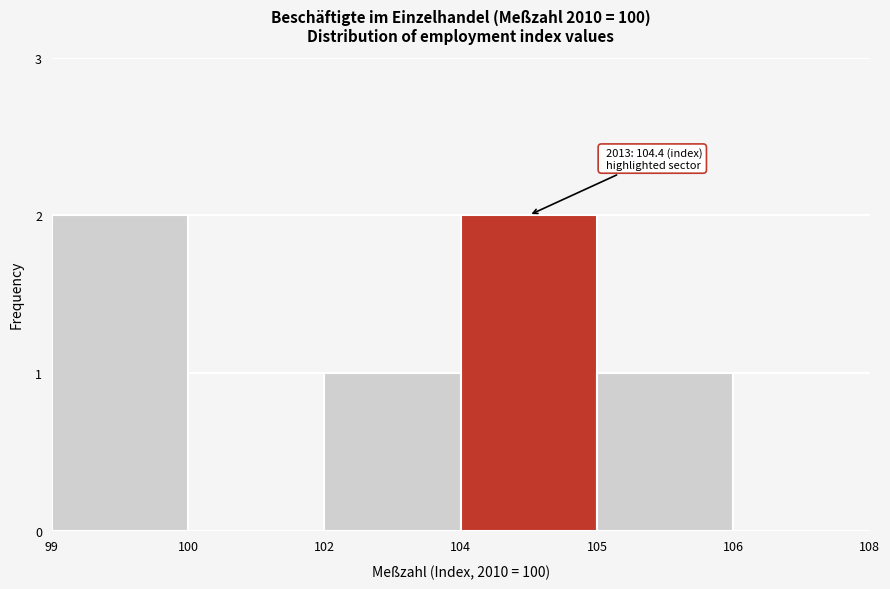

Reading left to right, what are all the values shown in this chart?

99=2	100=0	102=1	104=2	105=1	106=0